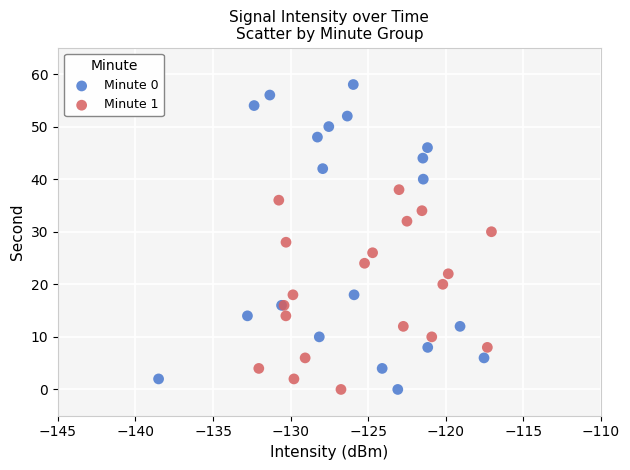

Which series contains the highest Y value?

Minute 0